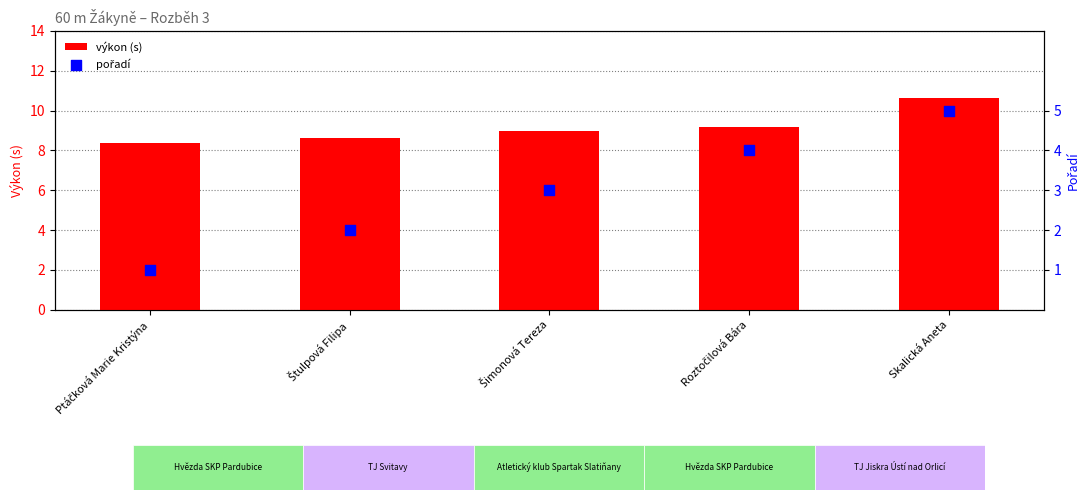

Is the value of výkon (s) at Skalická Aneta greater than the value of pořadí at Šimonová Tereza?

Yes